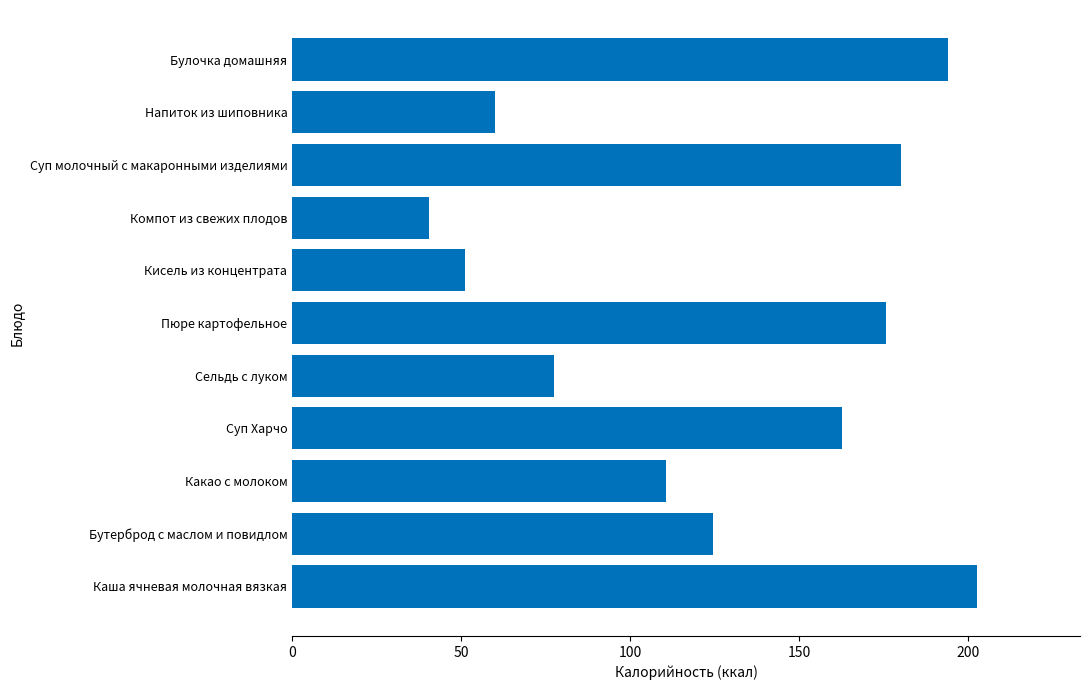

At which category does the chart reach its peak across all series?

Каша ячневая молочная вязкая